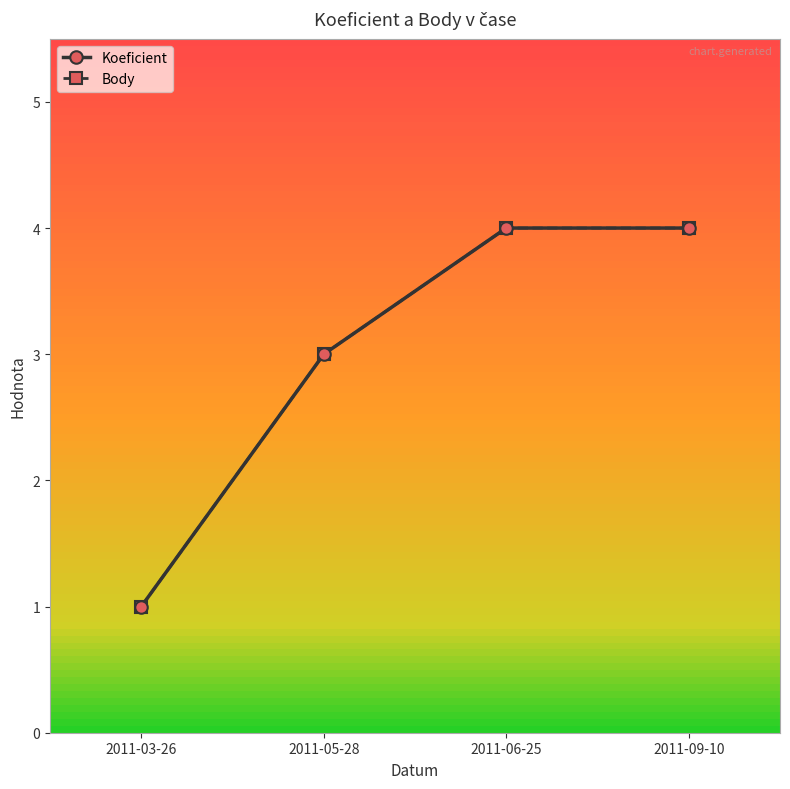

What is the label of the 3rd point from the left?

2011-06-25